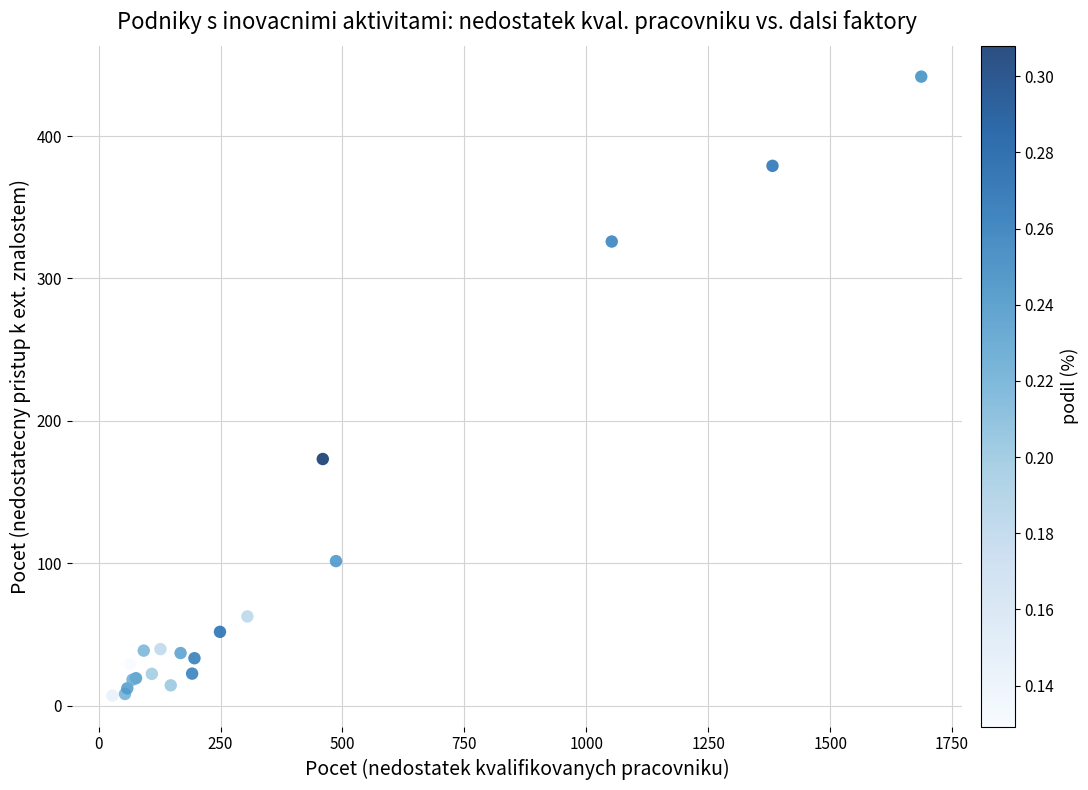

What Y value in the scatter plot is closest to 224?

173.2